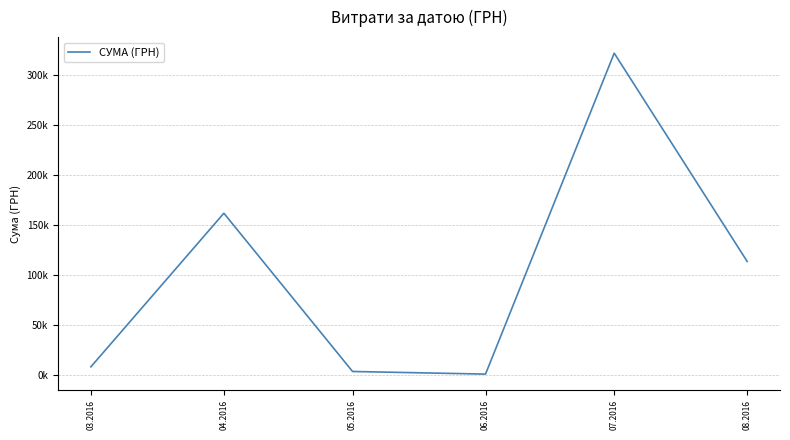

How many points are higher than both their immediate neighbors (excluding endpoints)?

2